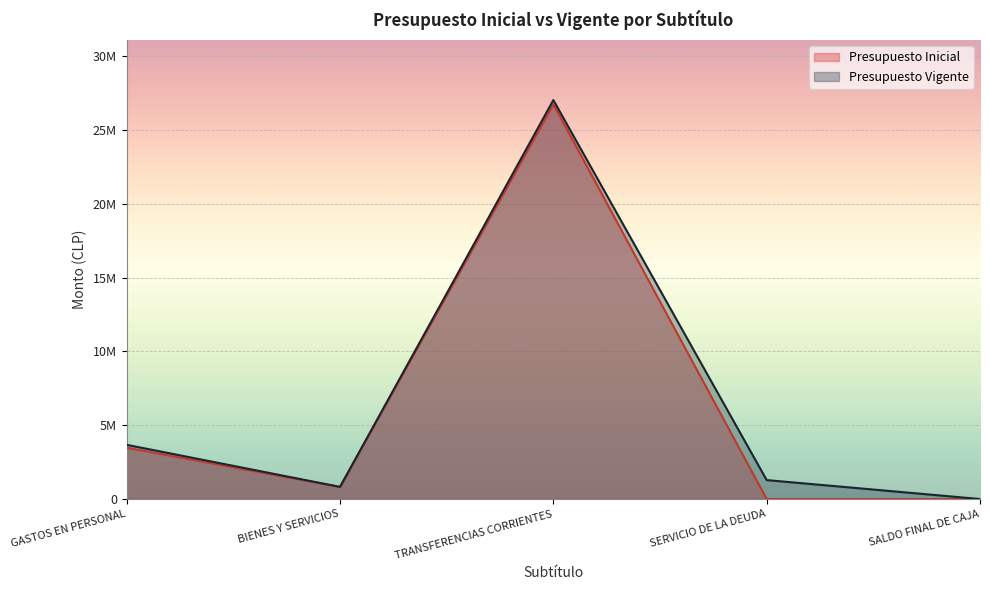

What is the label of the 4th point from the right?

BIENES Y SERVICIOS